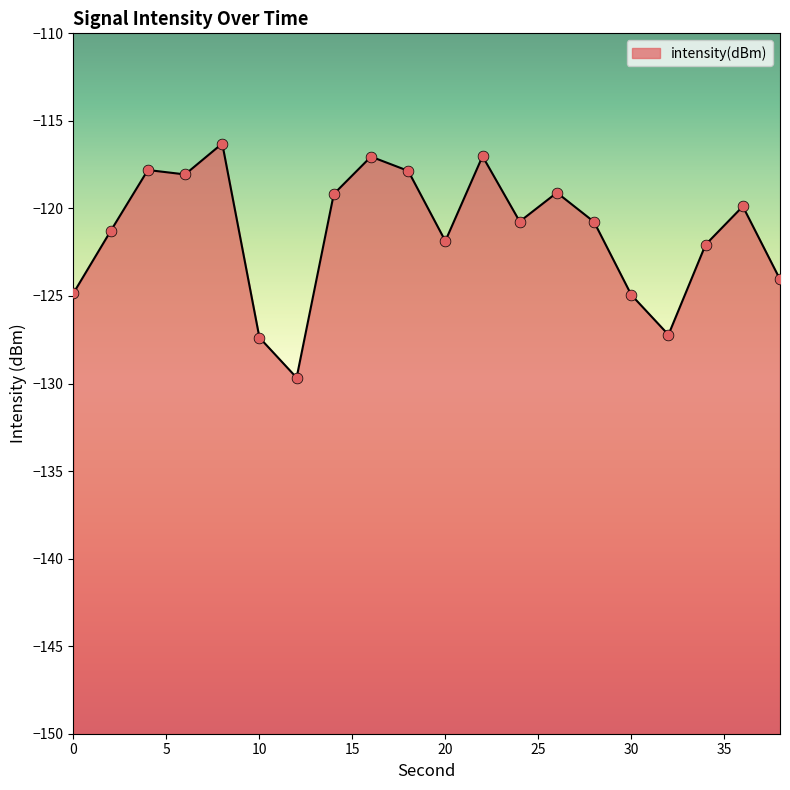

Between 28 and 36, which is larger?

36